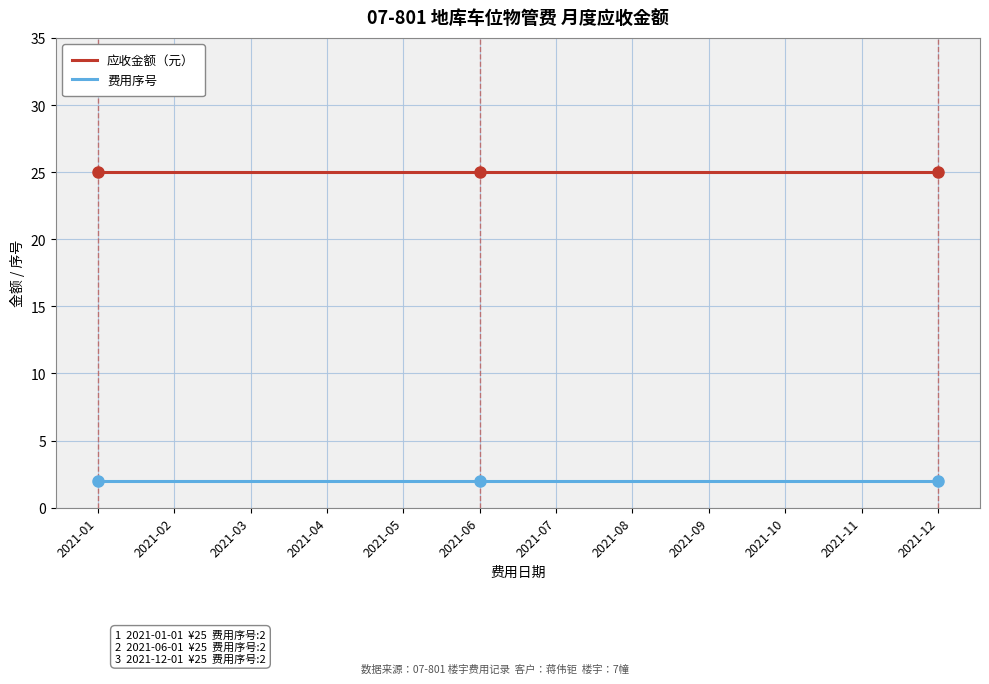

What is the sum of the 应收金额（元） values at 2021-11 and 2021-03?

50